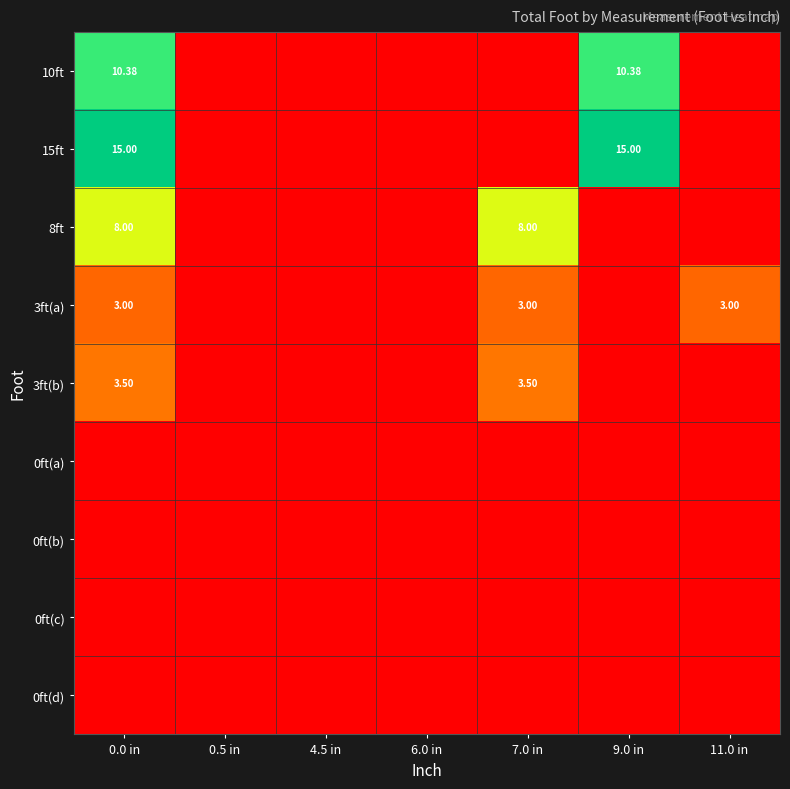

True or false: 0ft(a) has a value of 0.0 at 11.0 in.

True